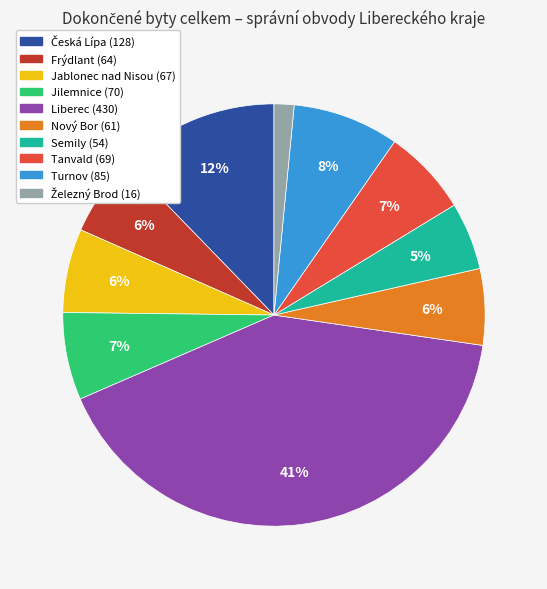

Which category has the biggest portion of the pie?

Liberec